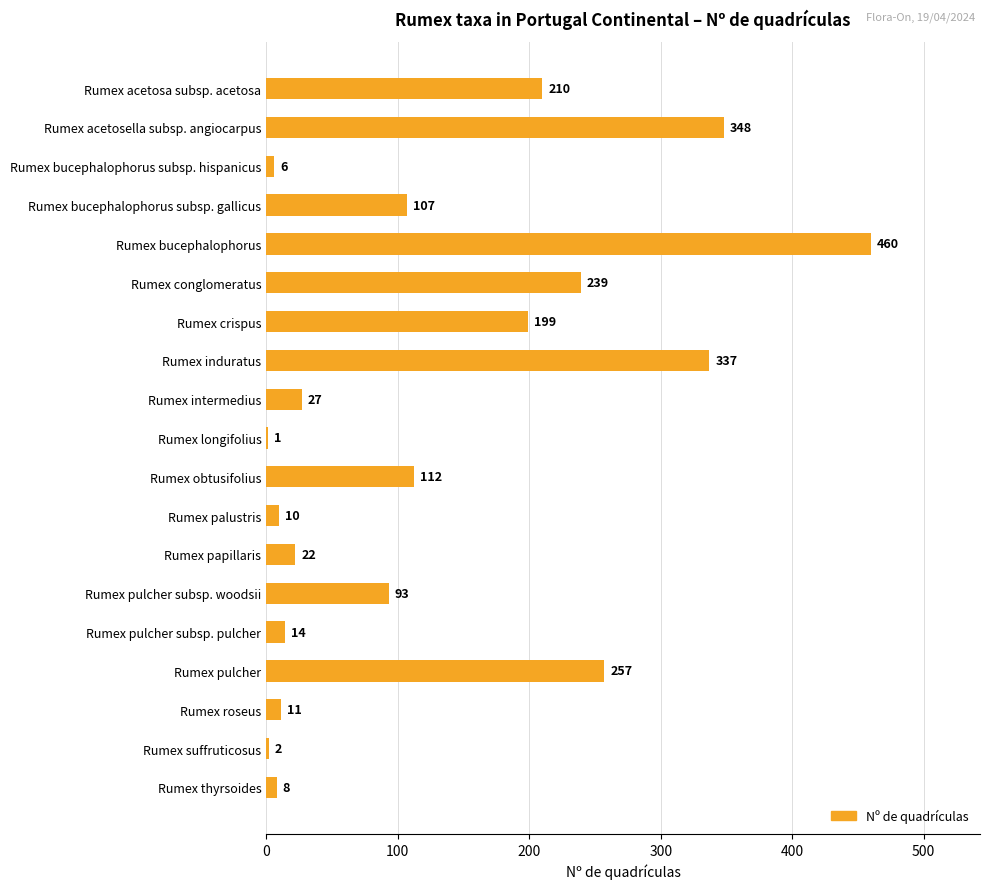

Reading bottom to top, list all the values displayed in this chart.

Rumex thyrsoides=8	Rumex suffruticosus=2	Rumex roseus=11	Rumex pulcher=257	Rumex pulcher subsp. pulcher=14	Rumex pulcher subsp. woodsii=93	Rumex papillaris=22	Rumex palustris=10	Rumex obtusifolius=112	Rumex longifolius=1	Rumex intermedius=27	Rumex induratus=337	Rumex crispus=199	Rumex conglomeratus=239	Rumex bucephalophorus=460	Rumex bucephalophorus subsp. gallicus=107	Rumex bucephalophorus subsp. hispanicus=6	Rumex acetosella subsp. angiocarpus=348	Rumex acetosa subsp. acetosa=210